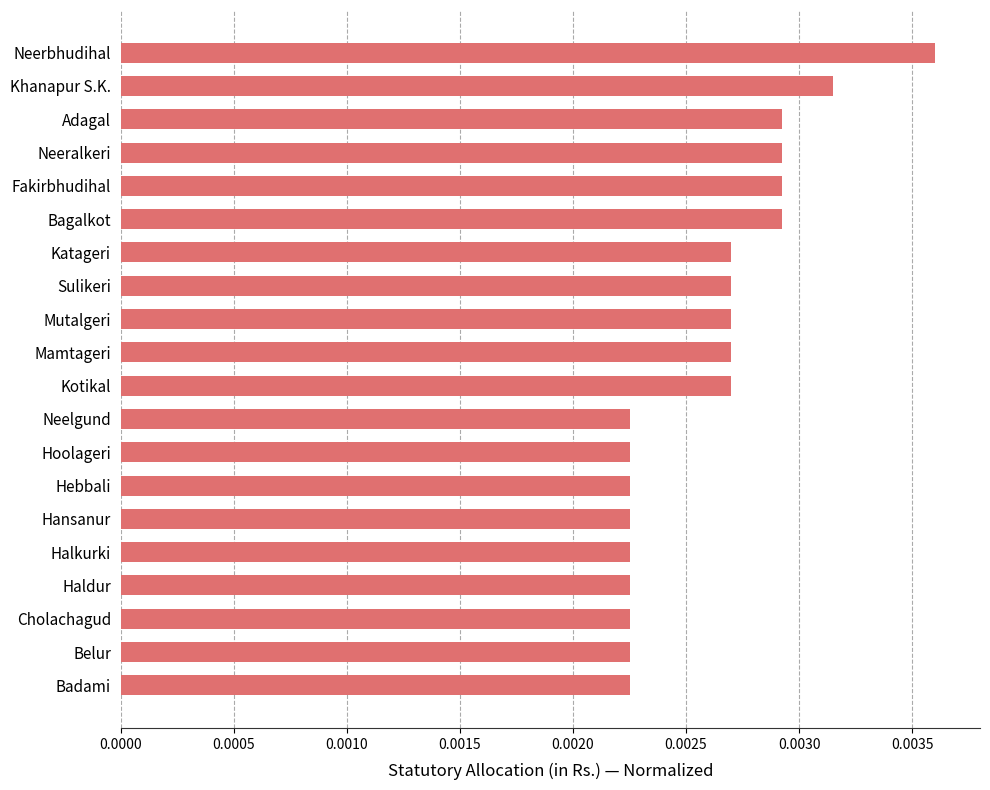

How many bars are there in total?

20